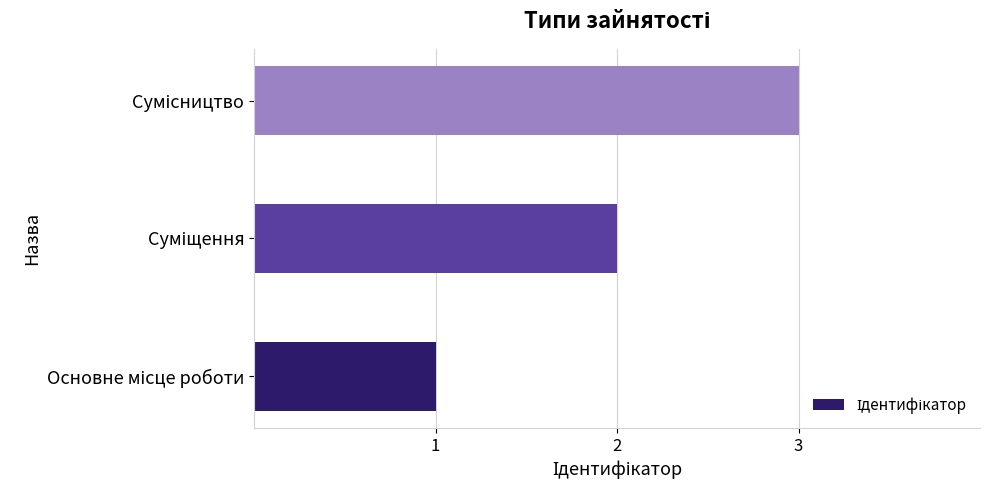

What is the sum of all values?

6